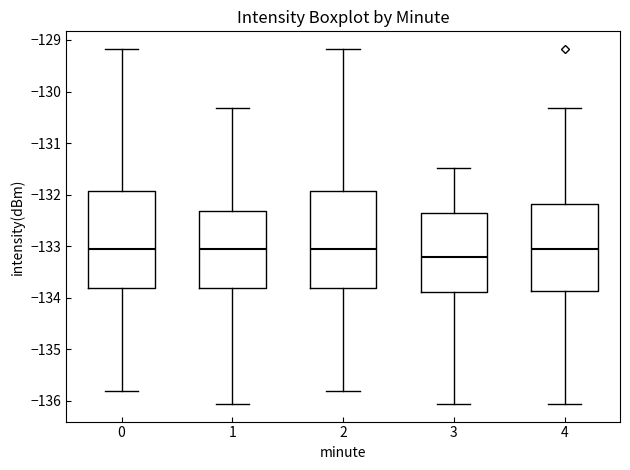

Which box's median line is the lowest?

3